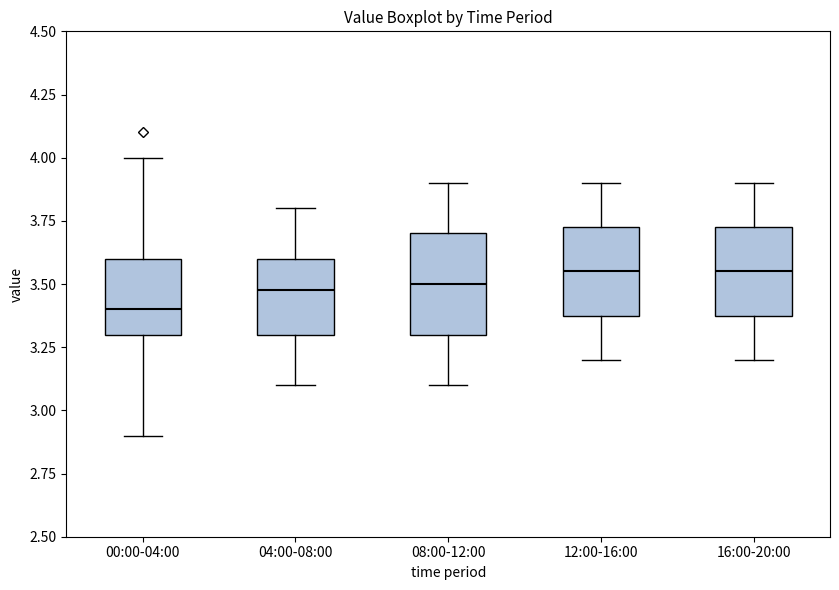

Where does the upper whisker of the box for 04:00-08:00 end on the y-axis? The values are not printed on the chart, so give them approximately, as read against the axis.

3.80